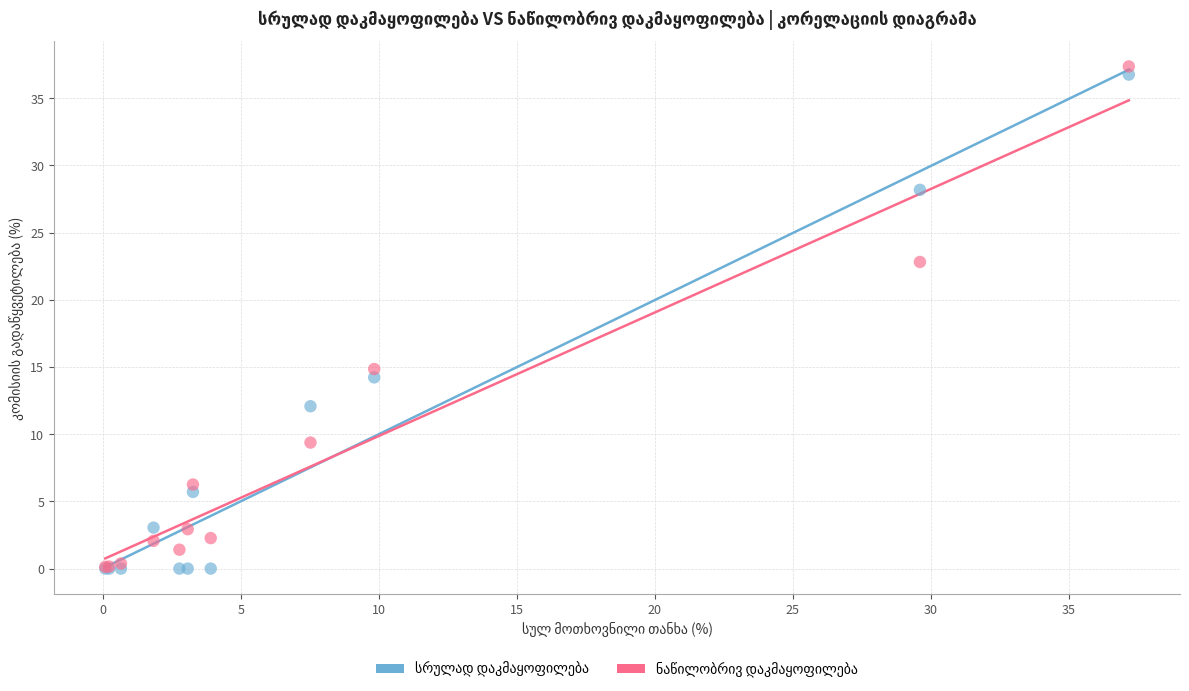

Across all series, what Y value is closest to 18?

14.9